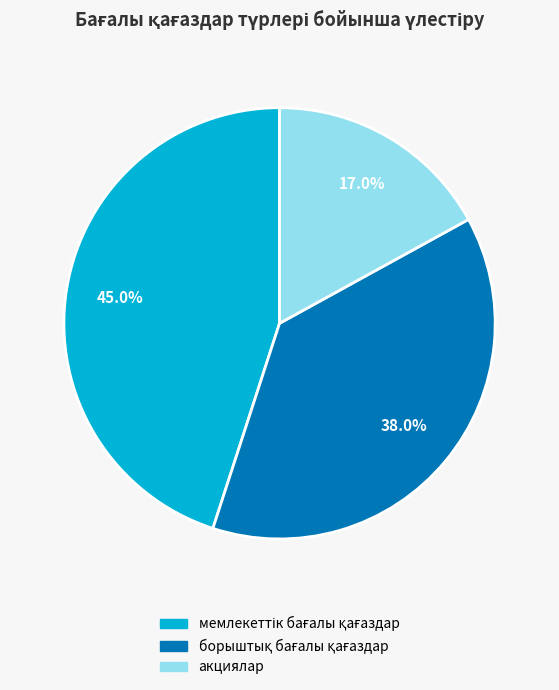

Does any single category account for the majority?

No